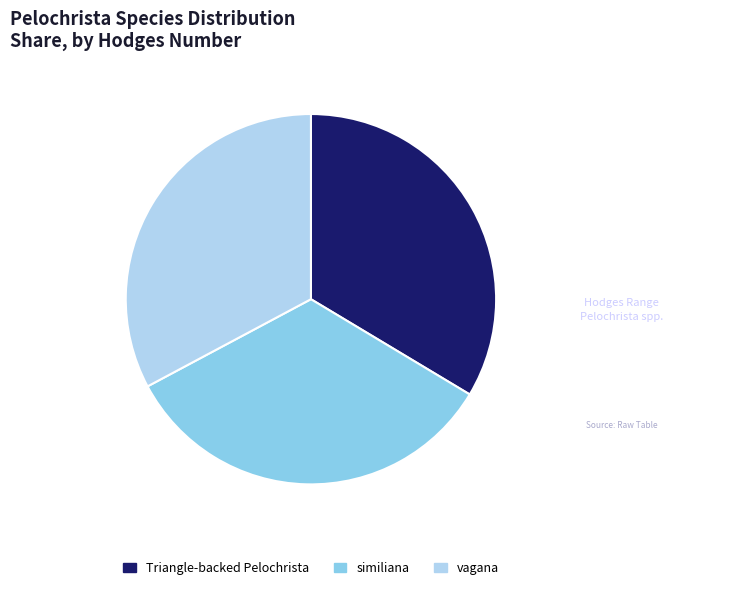

Approximately how many times larger is the value at Triangle-backed Pelochrista compared to similiana?

1.0